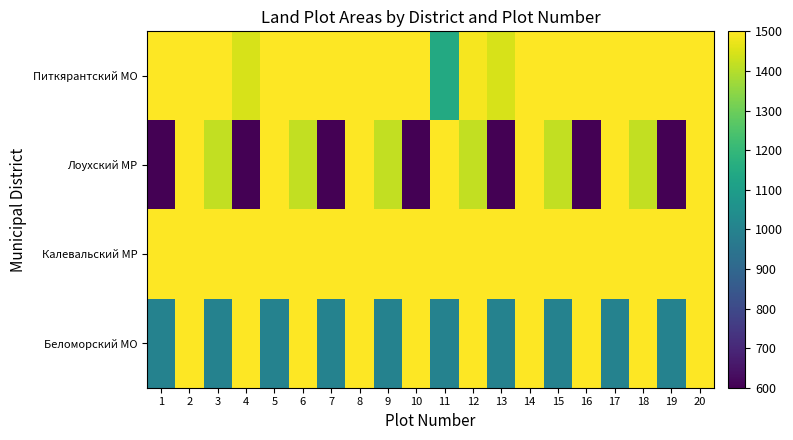

Reading left to right, transcribe all the data shown in this chart.

Питкярантский МО: 1=1500	2=1500	3=1500	4=1445	5=1500	6=1500	7=1500	8=1500	9=1500	10=1500	11=1146	12=1488	13=1446	14=1500	15=1500	16=1500	17=1500	18=1500	19=1500	20=1500
Лоухский МР: 1=600	2=1500	3=1419	4=600	5=1500	6=1419	7=600	8=1500	9=1419	10=600	11=1500	12=1419	13=600	14=1500	15=1419	16=600	17=1500	18=1419	19=600	20=1500
Калевальский МР: 1=1500	2=1500	3=1500	4=1500	5=1500	6=1500	7=1500	8=1500	9=1500	10=1500	11=1500	12=1500	13=1500	14=1500	15=1500	16=1500	17=1500	18=1500	19=1500	20=1500
Беломорский МО: 1=1000	2=1500	3=1000	4=1500	5=1000	6=1500	7=1000	8=1500	9=1000	10=1500	11=1000	12=1500	13=1000	14=1500	15=1000	16=1500	17=1000	18=1500	19=1000	20=1500